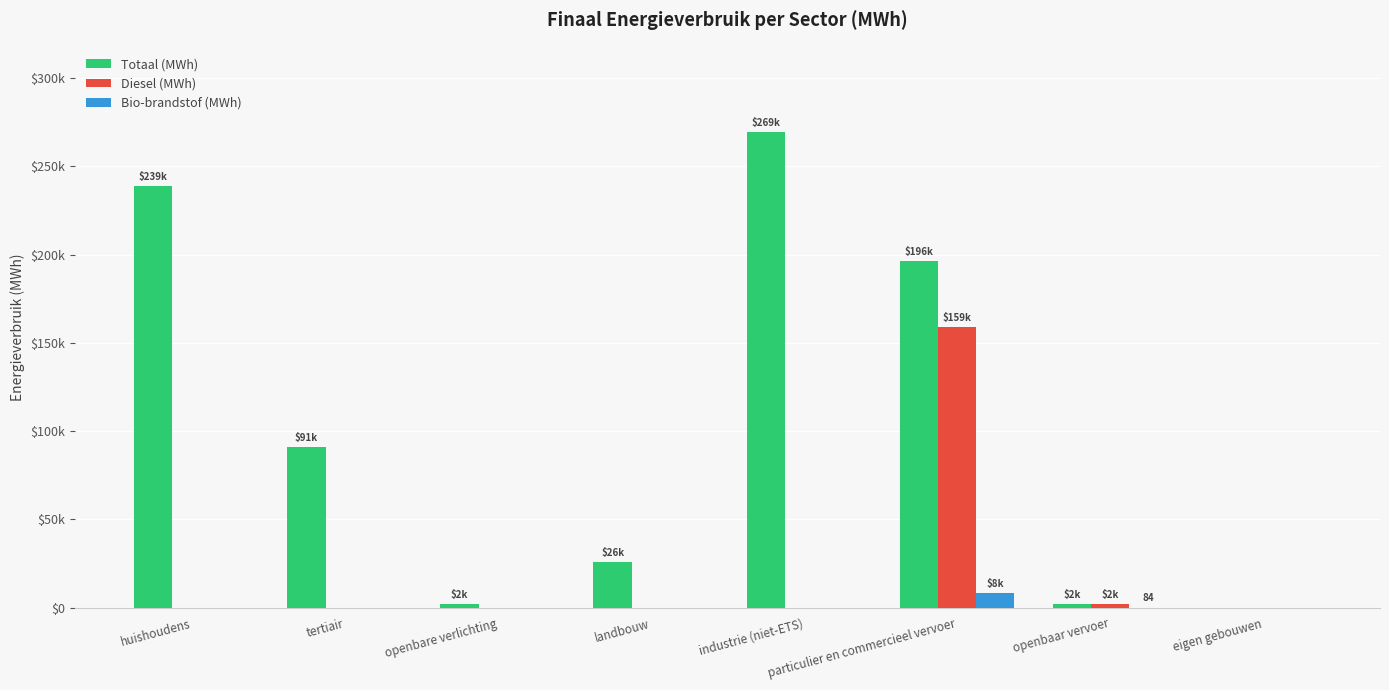

Are the bars grouped side by side (vs. stacked)?

Yes